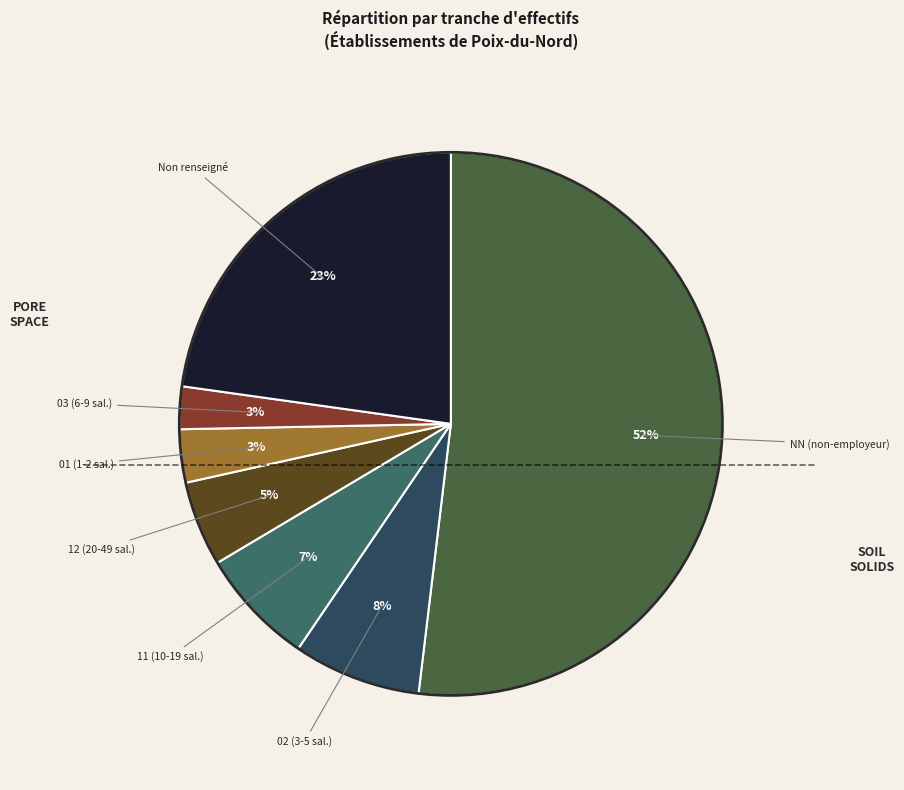

To the nearest percent, what is the average slice percentage?

14%